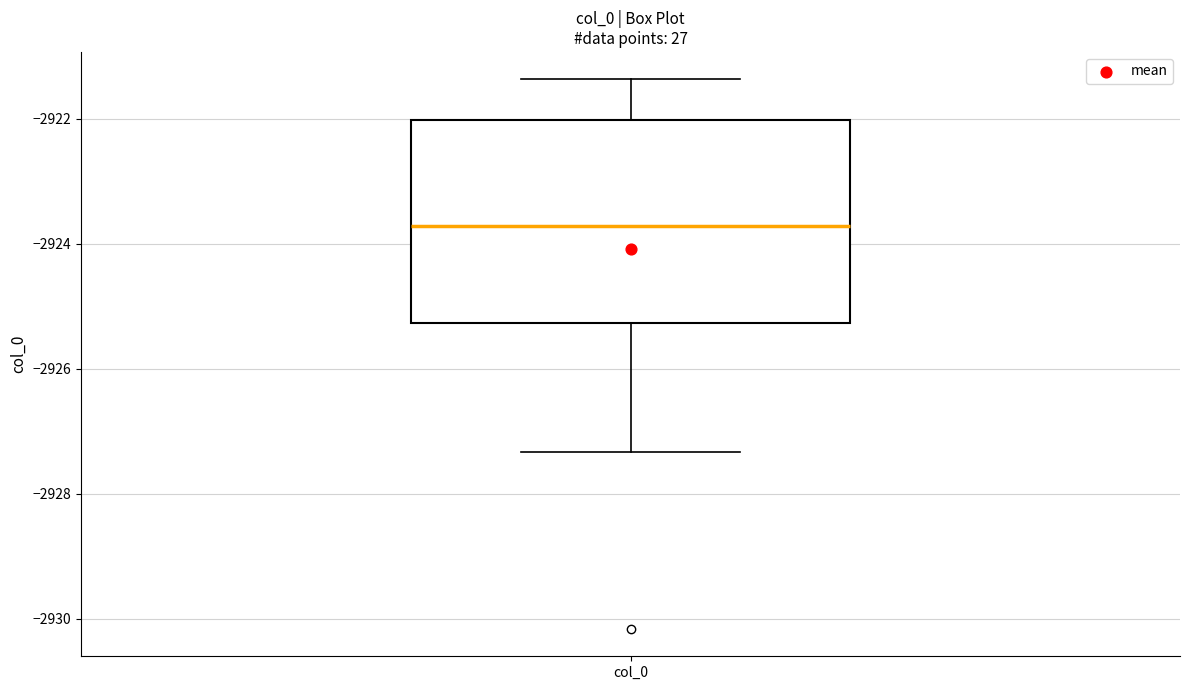

Transcribe this box plot: give where the median line is, the range the box spans, and where the two whiskers end, as read against the y-axis. The values are not printed on the chart, so give them approximately, as read against the axis.

median -2923.8, box -2925.2 to -2922.0, whiskers -2927.4 to -2921.4